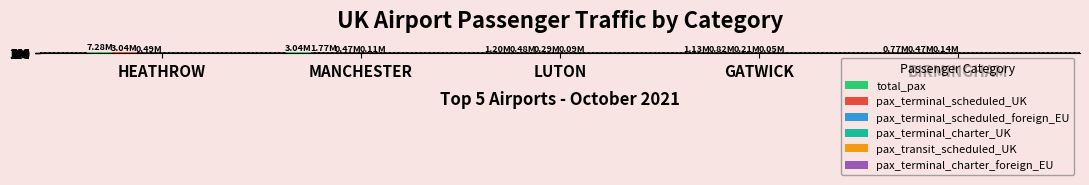

What is the spread (max minus min) of values at LUTON?

1202572